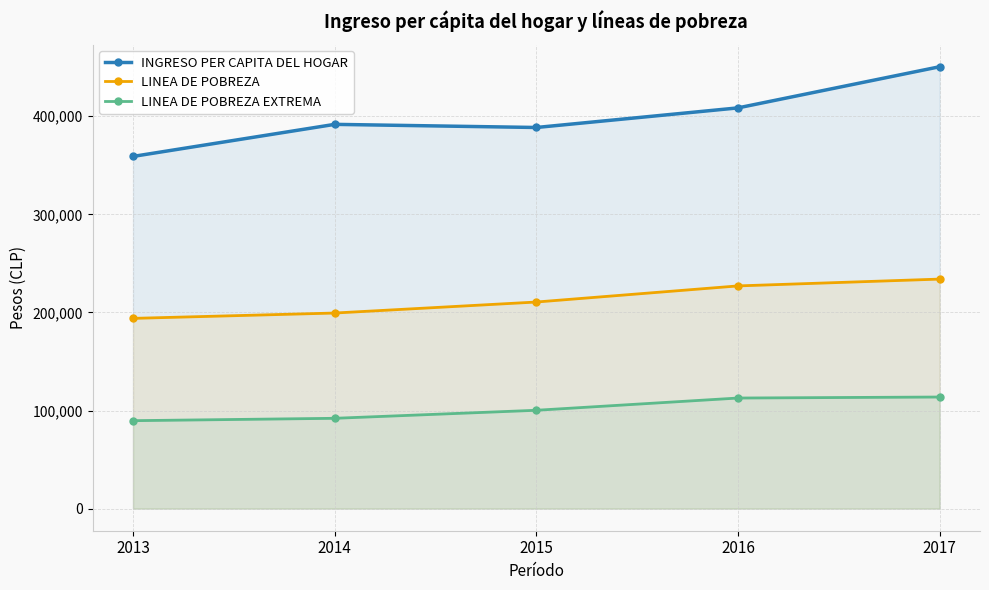

How many distinct data groups are displayed?

3